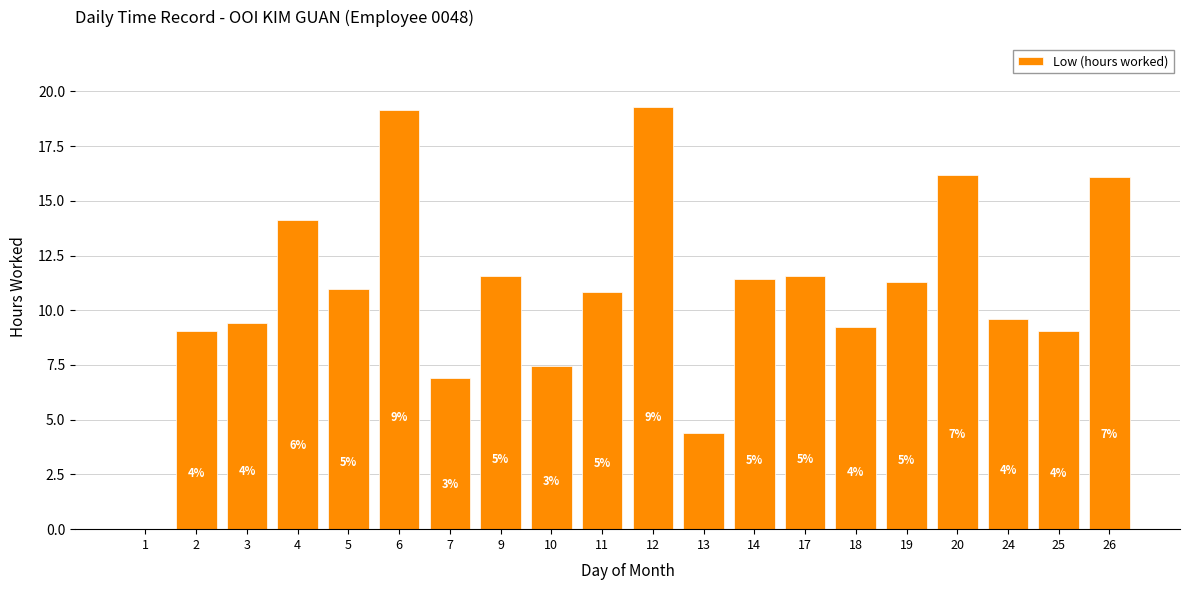

What is the difference between the maximum and second lowest values?

14.9